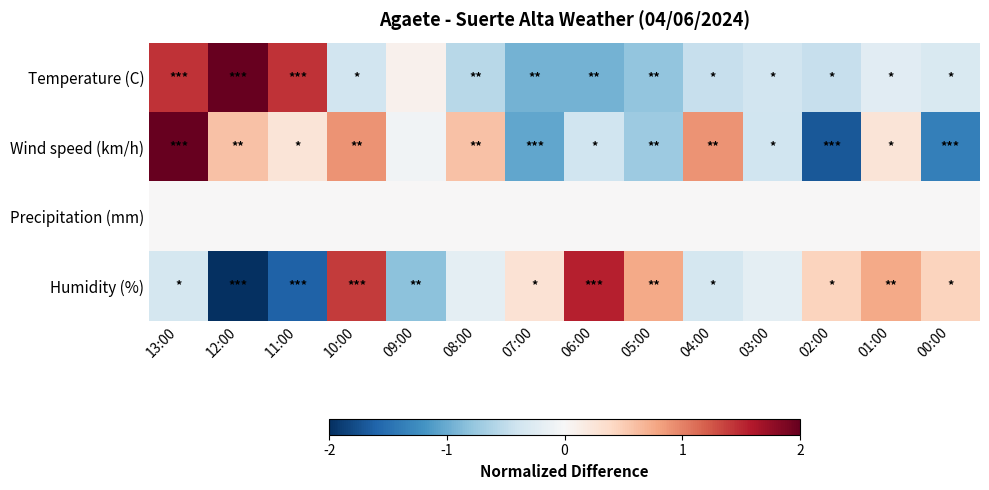

Reading left to right, what are all the values shown in this chart?

Temperature (C): 13:00=1.4	12:00=2.5	11:00=1.4	10:00=-0.4	09:00=0.1	08:00=-0.5	07:00=-0.9	06:00=-0.9	05:00=-0.8	04:00=-0.5	03:00=-0.4	02:00=-0.5	01:00=-0.2	00:00=-0.3
Wind speed (km/h): 13:00=2.2	12:00=0.6	11:00=0.3	10:00=0.9	09:00=-0.1	08:00=0.6	07:00=-1.0	06:00=-0.4	05:00=-0.7	04:00=0.9	03:00=-0.4	02:00=-1.7	01:00=0.3	00:00=-1.4
Precipitation (mm): 13:00=0.0	12:00=0.0	11:00=0.0	10:00=0.0	09:00=0.0	08:00=0.0	07:00=0.0	06:00=0.0	05:00=0.0	04:00=0.0	03:00=0.0	02:00=0.0	01:00=0.0	00:00=0.0
Humidity (%): 13:00=-0.4	12:00=-2.1	11:00=-1.6	10:00=1.4	09:00=-0.8	08:00=-0.2	07:00=0.3	06:00=1.6	05:00=0.8	04:00=-0.4	03:00=-0.2	02:00=0.4	01:00=0.8	00:00=0.4